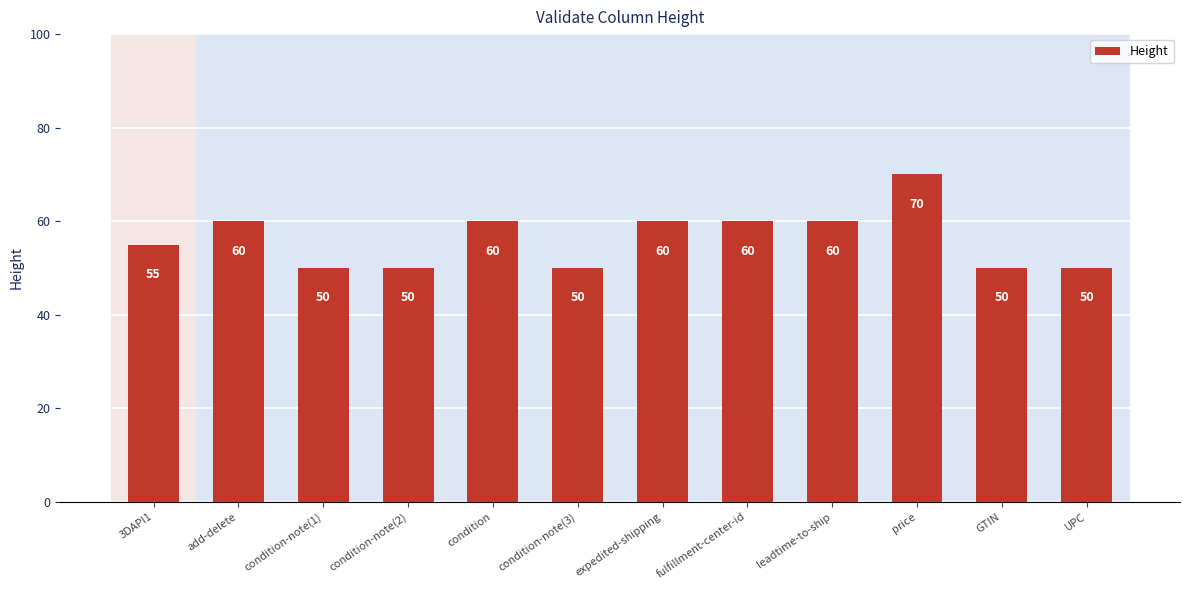

What is the ratio of the value at expedited-shipping to the value at leadtime-to-ship?

1.0